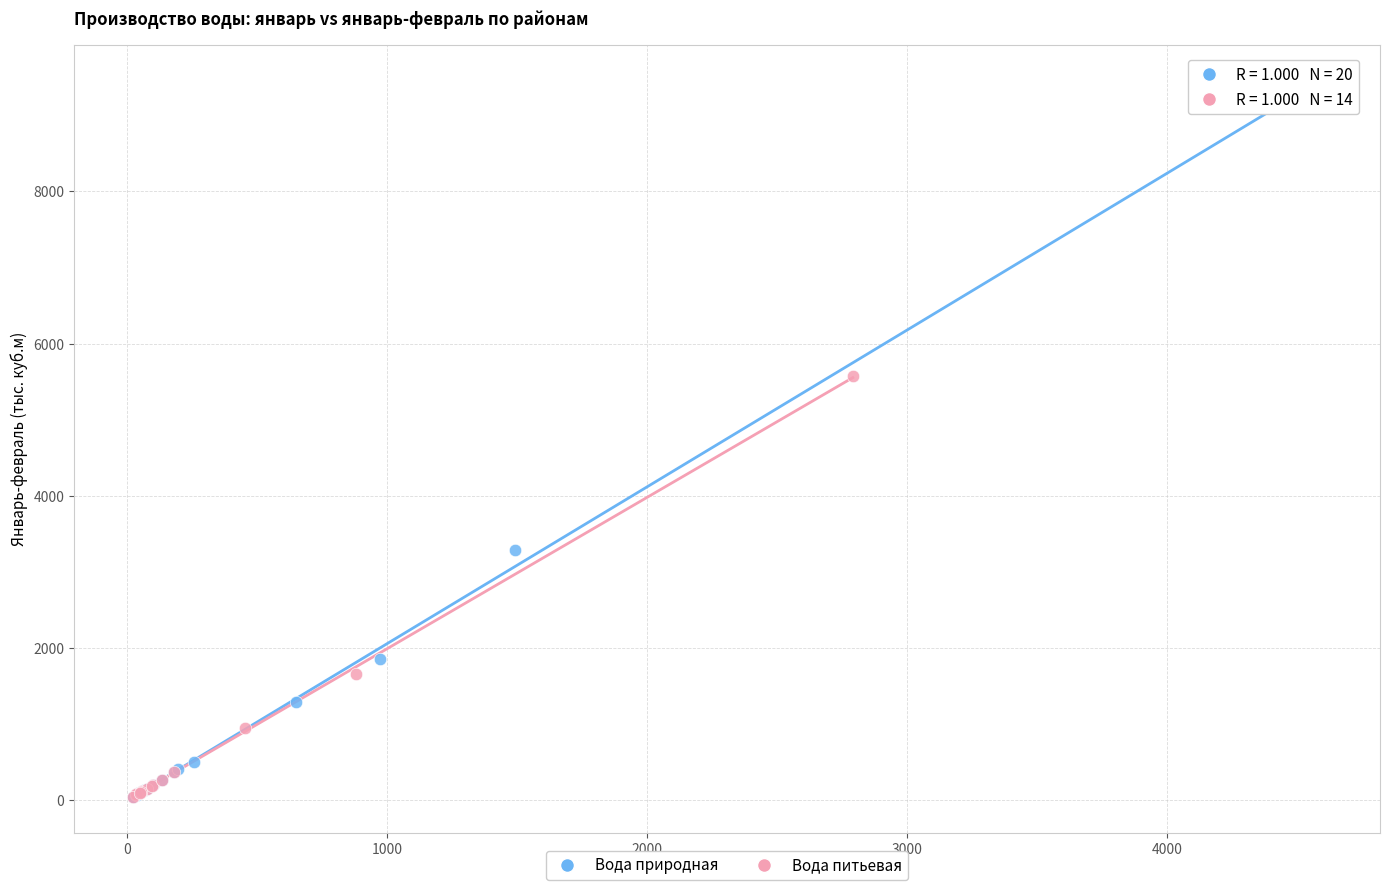

Which series contains the highest Y value?

Вода природная